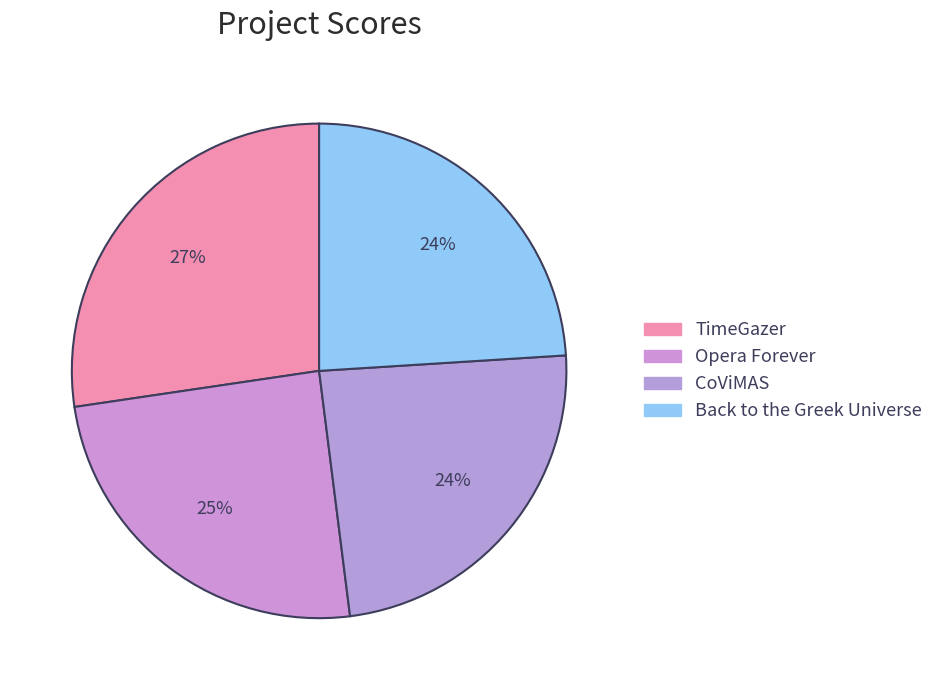

How many slices are in this pie chart?

4